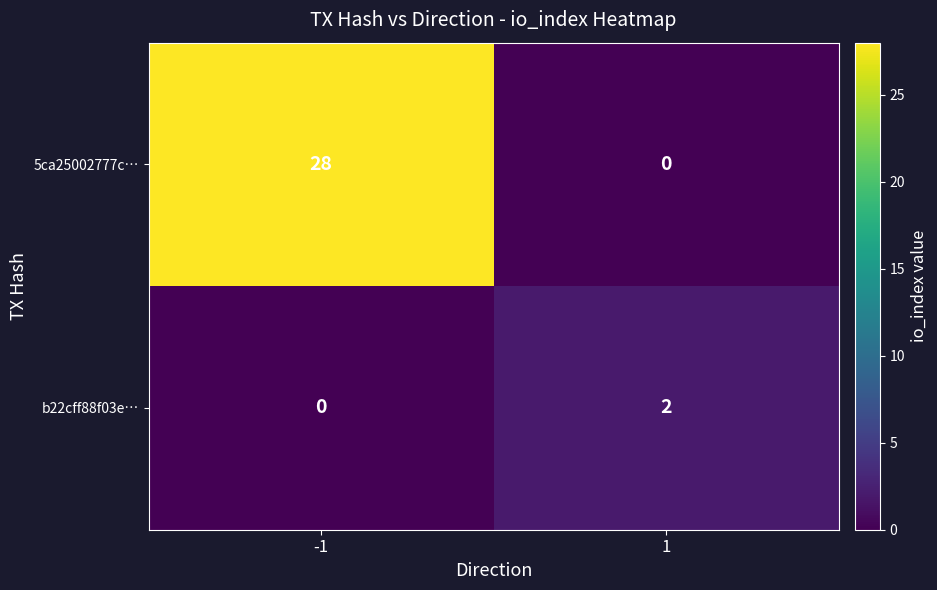

What is the difference between the 5ca25002777c… values at 1 and -1?

28